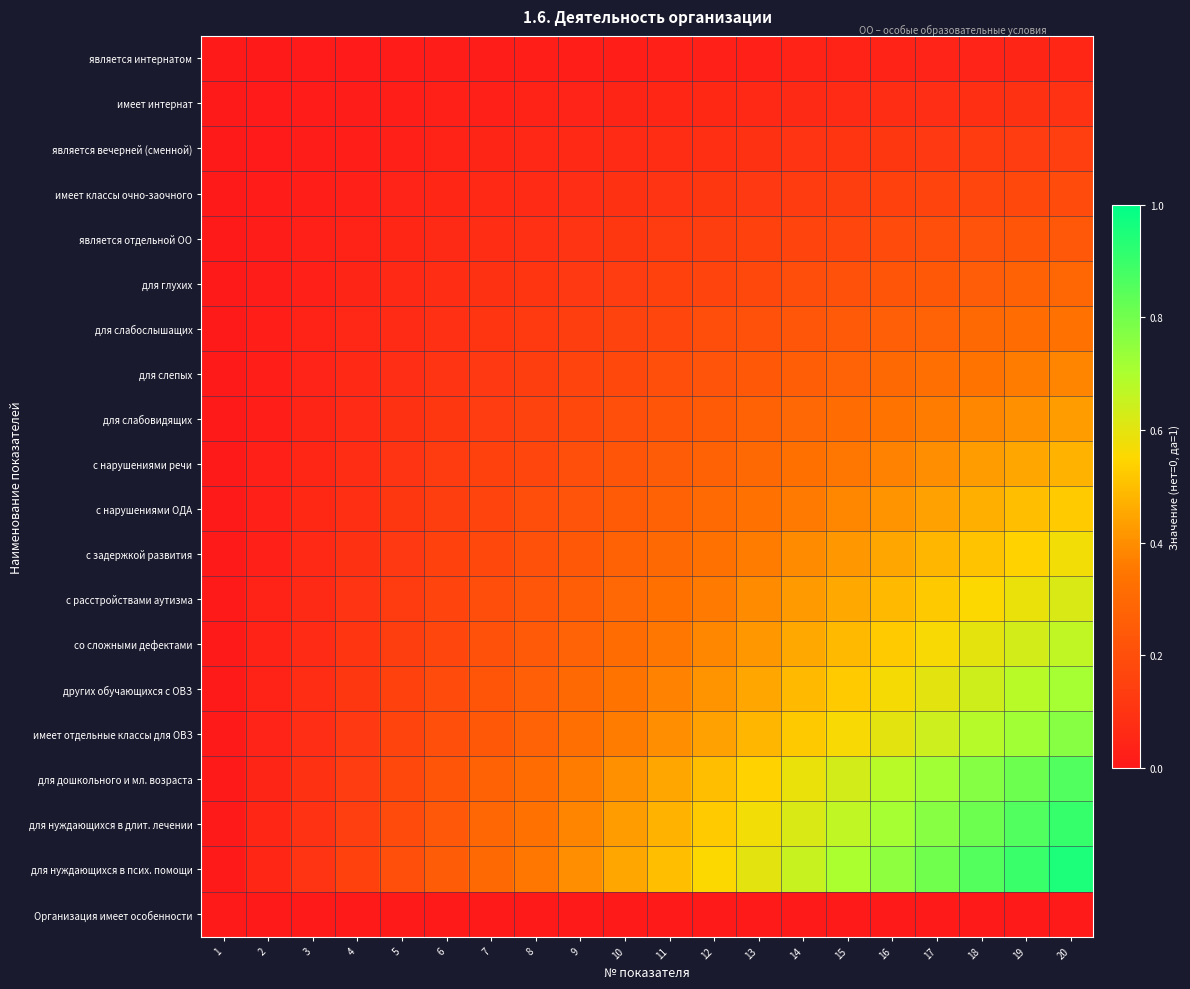

Reading right to left, what are all the values shown in this chart?

является интернатом: 20=0.0	19=0.0	18=0.0	17=0.0	16=0.0	15=0.0	14=0.0	13=0.0	12=0.0	11=0.0	10=0.0	9=0.0	8=0.0	7=0.0	6=0.0	5=0.0	4=0.0	3=0.0	2=0.0	1=0.0
имеет интернат: 20=0.1	19=0.1	18=0.1	17=0.1	16=0.1	15=0.1	14=0.1	13=0.1	12=0.1	11=0.1	10=0.0	9=0.0	8=0.0	7=0.0	6=0.0	5=0.0	4=0.0	3=0.0	2=0.0	1=0.0
является вечерней (сменной): 20=0.1	19=0.1	18=0.1	17=0.1	16=0.1	15=0.1	14=0.1	13=0.1	12=0.1	11=0.1	10=0.1	9=0.1	8=0.1	7=0.0	6=0.0	5=0.0	4=0.0	3=0.0	2=0.0	1=0.0
имеет классы очно-заочного: 20=0.2	19=0.2	18=0.2	17=0.2	16=0.2	15=0.1	14=0.1	13=0.1	12=0.1	11=0.1	10=0.1	9=0.1	8=0.1	7=0.1	6=0.1	5=0.0	4=0.0	3=0.0	2=0.0	1=0.0
является отдельной ОО: 20=0.2	19=0.2	18=0.2	17=0.2	16=0.2	15=0.2	14=0.2	13=0.2	12=0.1	11=0.1	10=0.1	9=0.1	8=0.1	7=0.1	6=0.1	5=0.1	4=0.0	3=0.0	2=0.0	1=0.0
для глухих: 20=0.3	19=0.3	18=0.3	17=0.2	16=0.2	15=0.2	14=0.2	13=0.2	12=0.2	11=0.2	10=0.1	9=0.1	8=0.1	7=0.1	6=0.1	5=0.1	4=0.0	3=0.0	2=0.0	1=0.0
для слабослышащих: 20=0.3	19=0.3	18=0.3	17=0.3	16=0.3	15=0.2	14=0.2	13=0.2	12=0.2	11=0.2	10=0.2	9=0.1	8=0.1	7=0.1	6=0.1	5=0.1	4=0.1	3=0.0	2=0.0	1=0.0
для слепых: 20=0.4	19=0.4	18=0.3	17=0.3	16=0.3	15=0.3	14=0.3	13=0.2	12=0.2	11=0.2	10=0.2	9=0.2	8=0.1	7=0.1	6=0.1	5=0.1	4=0.1	3=0.0	2=0.0	1=0.0
для слабовидящих: 20=0.4	19=0.4	18=0.4	17=0.4	16=0.3	15=0.3	14=0.3	13=0.3	12=0.2	11=0.2	10=0.2	9=0.2	8=0.2	7=0.1	6=0.1	5=0.1	4=0.1	3=0.0	2=0.0	1=0.0
с нарушениями речи: 20=0.5	19=0.5	18=0.4	17=0.4	16=0.4	15=0.4	14=0.3	13=0.3	12=0.3	11=0.3	10=0.2	9=0.2	8=0.2	7=0.2	6=0.1	5=0.1	4=0.1	3=0.1	2=0.0	1=0.0
с нарушениями ОДА: 20=0.5	19=0.5	18=0.5	17=0.4	16=0.4	15=0.4	14=0.4	13=0.3	12=0.3	11=0.3	10=0.2	9=0.2	8=0.2	7=0.2	6=0.1	5=0.1	4=0.1	3=0.1	2=0.0	1=0.0
с задержкой развития: 20=0.6	19=0.5	18=0.5	17=0.5	16=0.5	15=0.4	14=0.4	13=0.4	12=0.3	11=0.3	10=0.3	9=0.2	8=0.2	7=0.2	6=0.2	5=0.1	4=0.1	3=0.1	2=0.0	1=0.0
с расстройствами аутизма: 20=0.6	19=0.6	18=0.6	17=0.5	16=0.5	15=0.5	14=0.4	13=0.4	12=0.4	11=0.3	10=0.3	9=0.3	8=0.2	7=0.2	6=0.2	5=0.1	4=0.1	3=0.1	2=0.0	1=0.0
со сложными дефектами: 20=0.7	19=0.6	18=0.6	17=0.6	16=0.5	15=0.5	14=0.5	13=0.4	12=0.4	11=0.4	10=0.3	9=0.3	8=0.2	7=0.2	6=0.2	5=0.1	4=0.1	3=0.1	2=0.0	1=0.0
других обучающихся с ОВЗ: 20=0.7	19=0.7	18=0.6	17=0.6	16=0.6	15=0.5	14=0.5	13=0.5	12=0.4	11=0.4	10=0.3	9=0.3	8=0.3	7=0.2	6=0.2	5=0.2	4=0.1	3=0.1	2=0.0	1=0.0
имеет отдельные классы для ОВЗ: 20=0.8	19=0.7	18=0.7	17=0.6	16=0.6	15=0.6	14=0.5	13=0.5	12=0.4	11=0.4	10=0.4	9=0.3	8=0.3	7=0.2	6=0.2	5=0.2	4=0.1	3=0.1	2=0.0	1=0.0
для дошкольного и мл. возраста: 20=0.9	19=0.8	18=0.8	17=0.7	16=0.7	15=0.6	14=0.6	13=0.5	12=0.5	11=0.5	10=0.4	9=0.4	8=0.3	7=0.3	6=0.2	5=0.2	4=0.1	3=0.1	2=0.0	1=0.0
для нуждающихся в длит. лечении: 20=0.9	19=0.9	18=0.8	17=0.8	16=0.7	15=0.7	14=0.6	13=0.6	12=0.5	11=0.5	10=0.4	9=0.4	8=0.3	7=0.3	6=0.2	5=0.2	4=0.1	3=0.1	2=0.0	1=0.0
для нуждающихся в псих. помощи: 20=1.0	19=0.9	18=0.9	17=0.8	16=0.8	15=0.7	14=0.7	13=0.6	12=0.6	11=0.5	10=0.5	9=0.4	8=0.4	7=0.3	6=0.3	5=0.2	4=0.2	3=0.1	2=0.1	1=0.0
Организация имеет особенности: 20=0.0	19=0.0	18=0.0	17=0.0	16=0.0	15=0.0	14=0.0	13=0.0	12=0.0	11=0.0	10=0.0	9=0.0	8=0.0	7=0.0	6=0.0	5=0.0	4=0.0	3=0.0	2=0.0	1=0.0